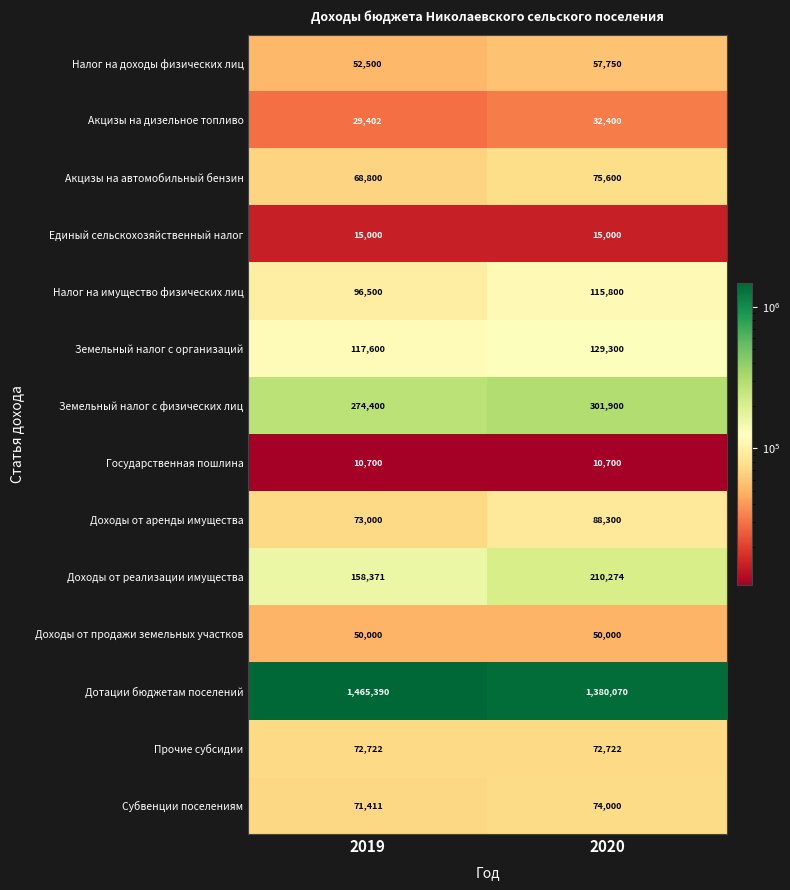

What is the maximum value shown in the chart?

1465390